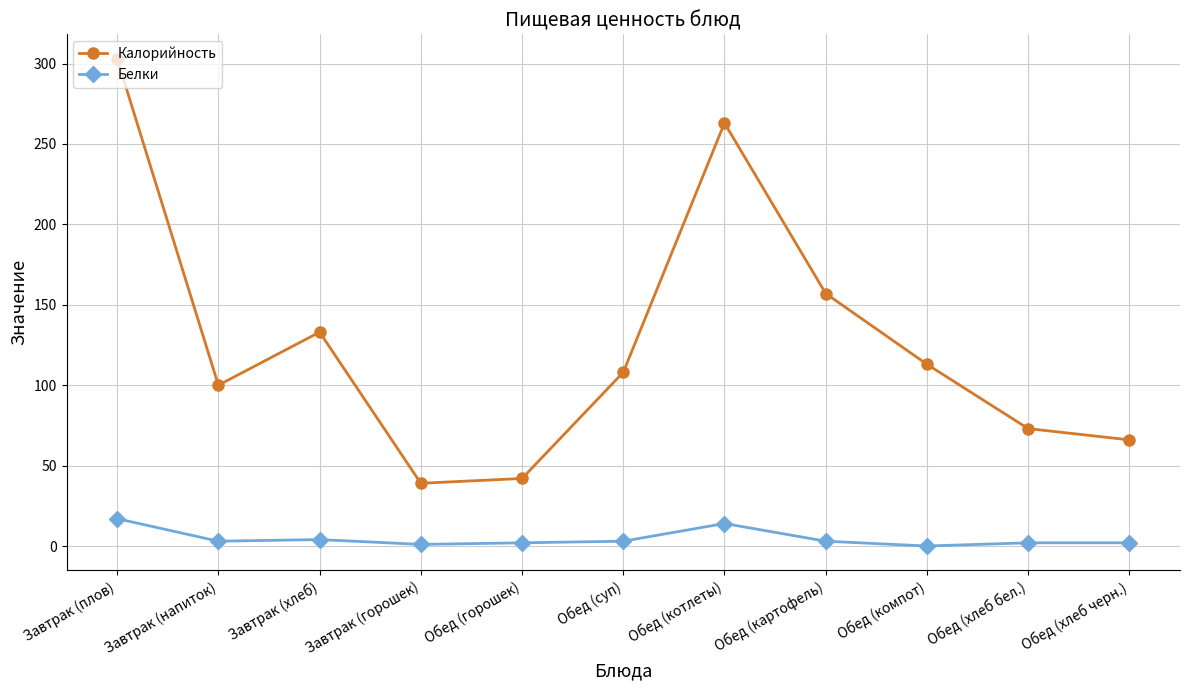

What position from the right is Обед (котлеты)?

5